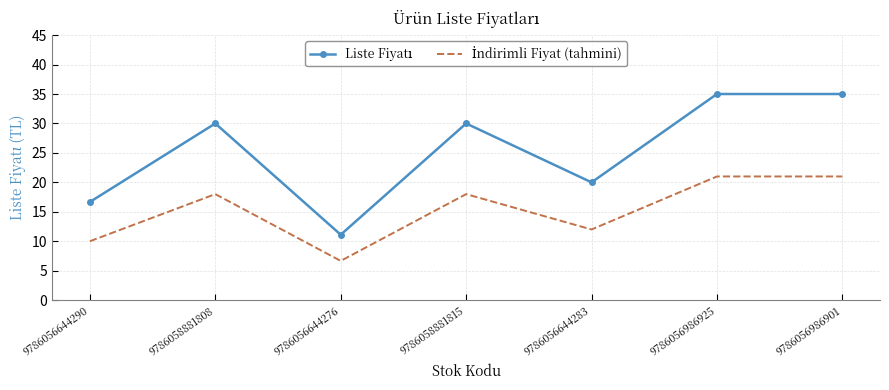

Count the number of data series in this chart.

2